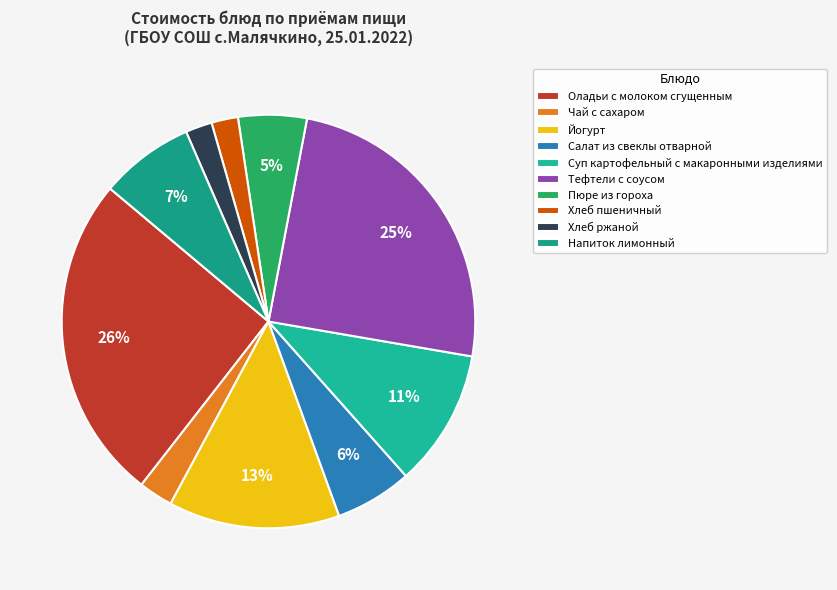

Is Йогурт the majority of the pie?

No